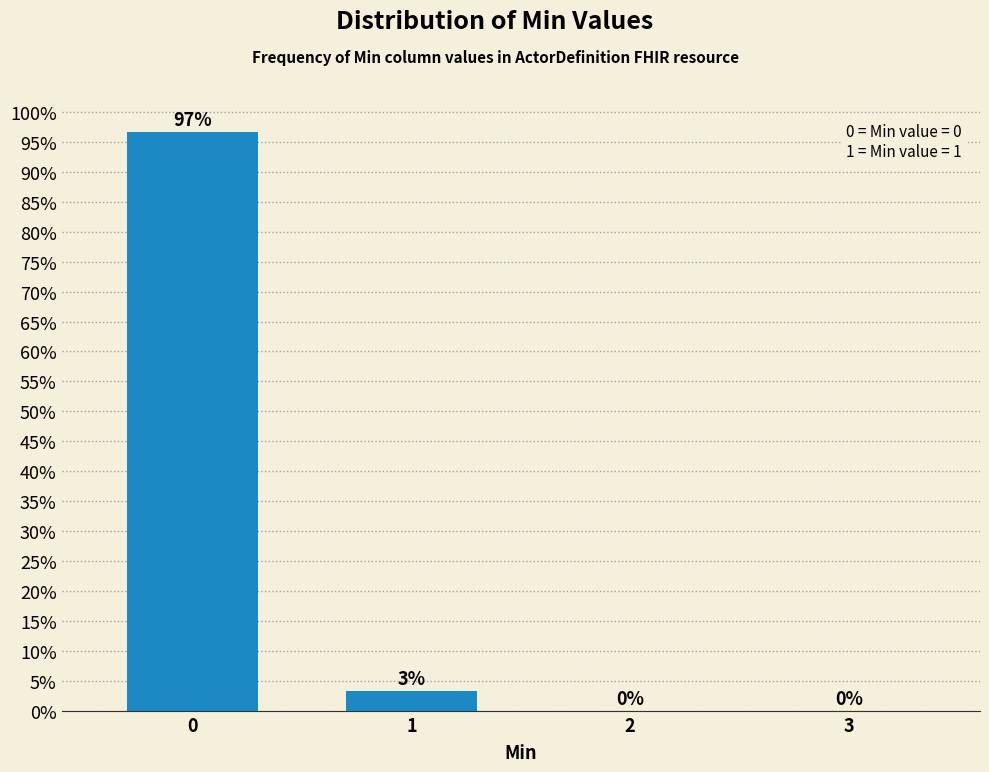

What is the sum of all values?

100.0